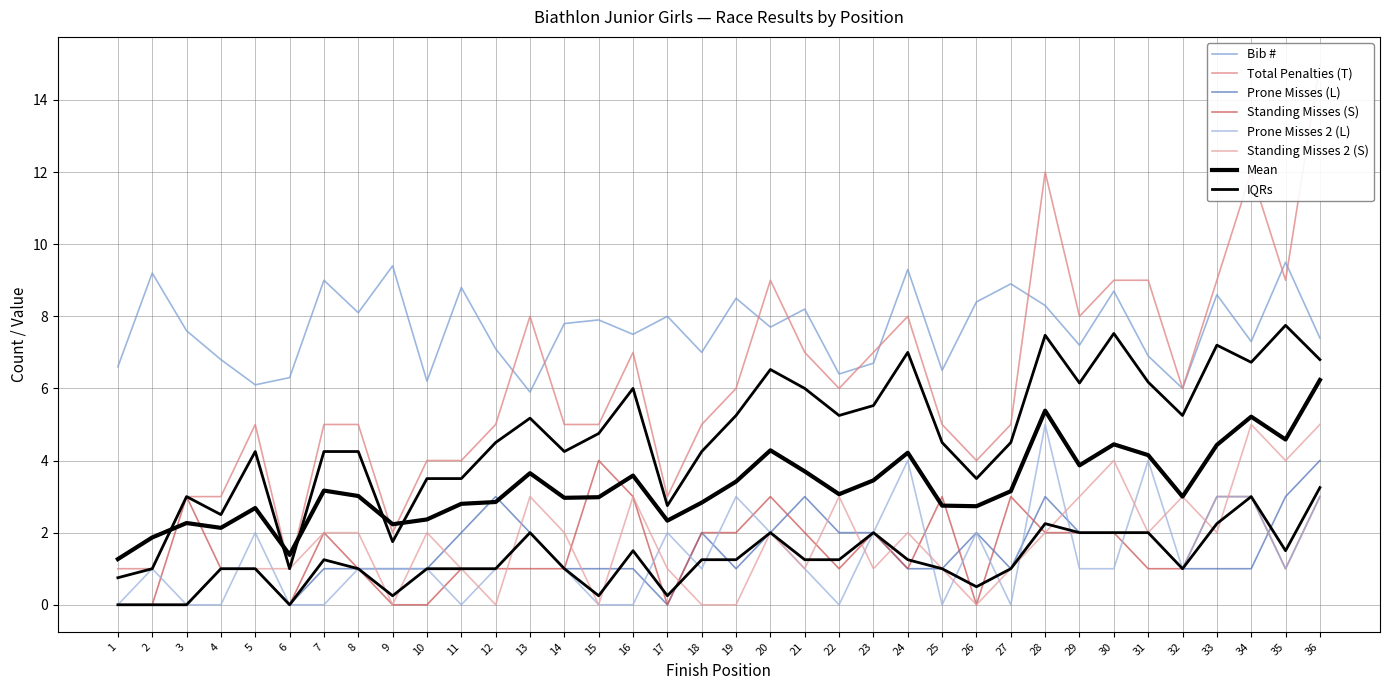

True or false: Prone Misses (L) has a value of -1.6 at 3.

False